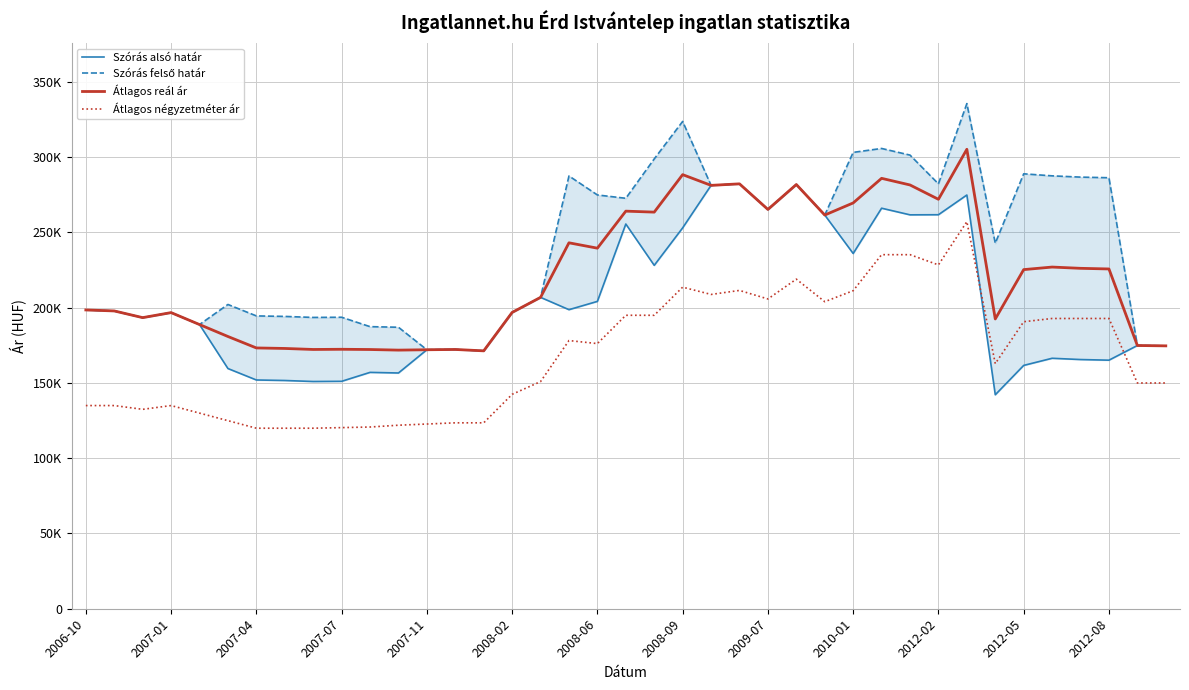

Rank the series by their average value, from lowest to highest.

Átlagos négyzetméter ár, Szórás alsó határ, Átlagos reál ár, Szórás felső határ